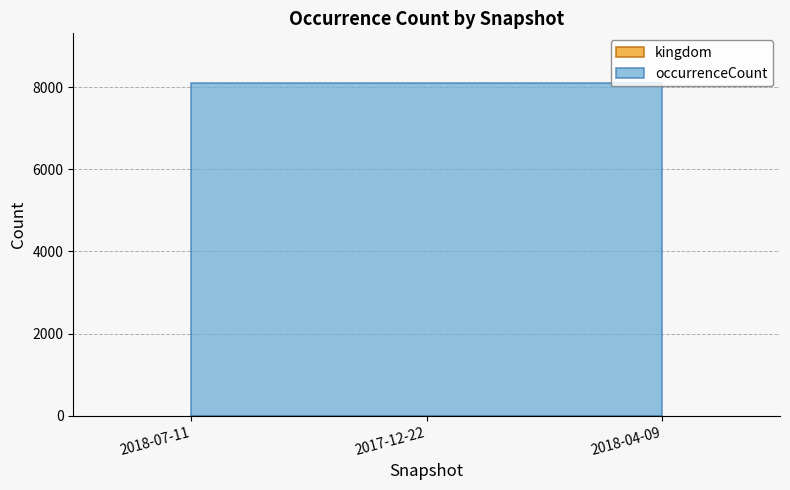

At 2017-12-22, list the series in order from largest to smallest.

occurrenceCount, kingdom